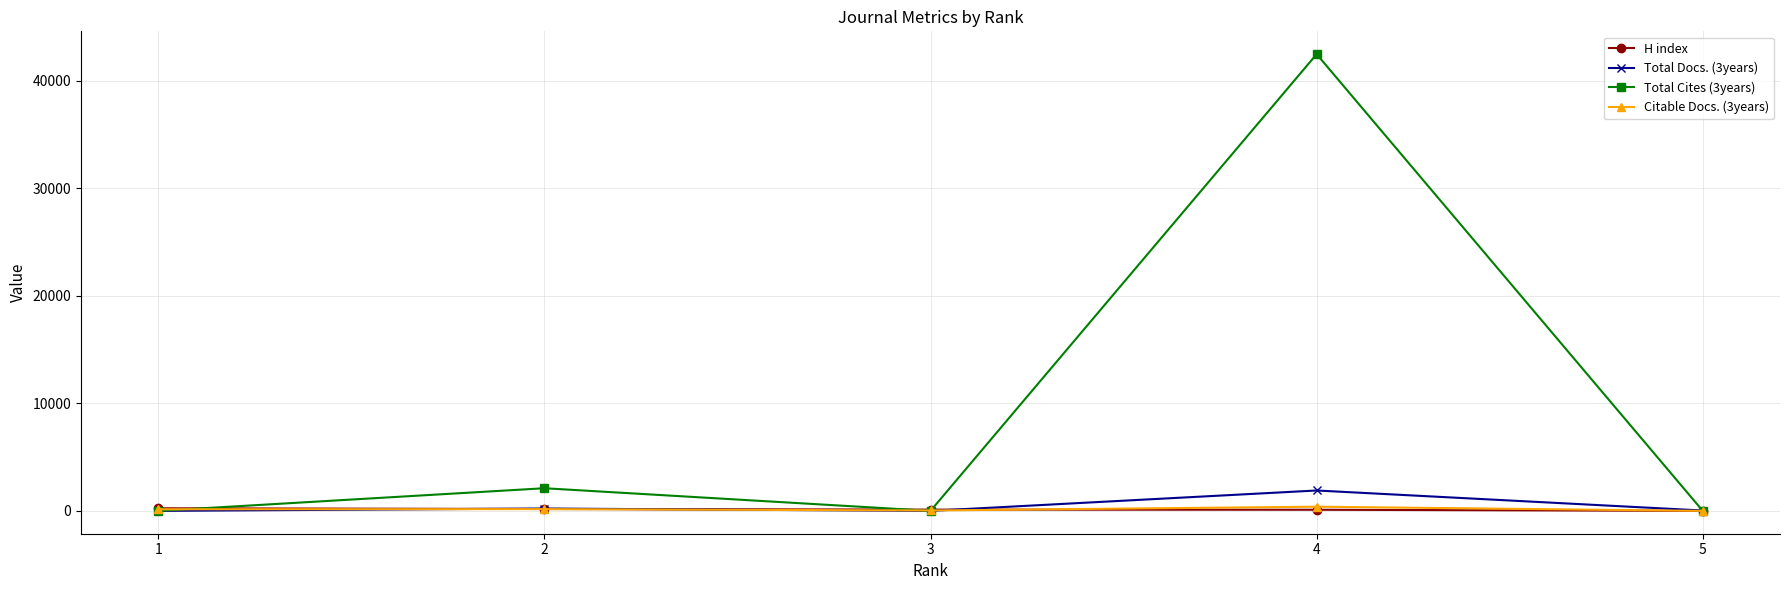

Is the value of H index at 1 greater than the value of Total Cites (3years) at 2?

No